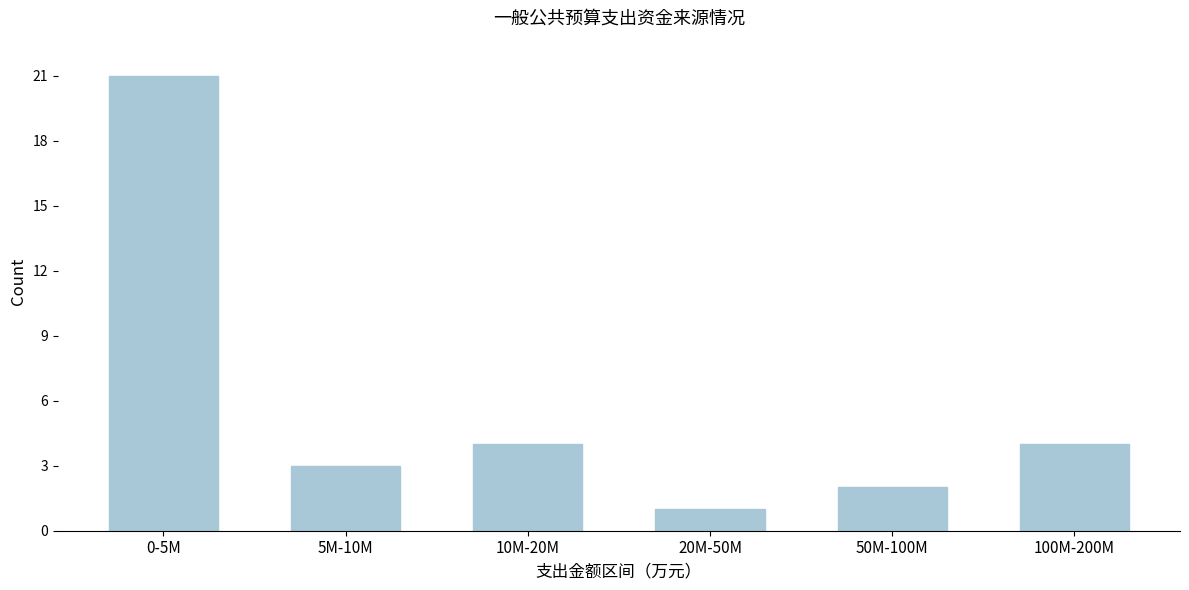

Reading left to right, transcribe all the data shown in this chart.

21	3	4	1	2	4